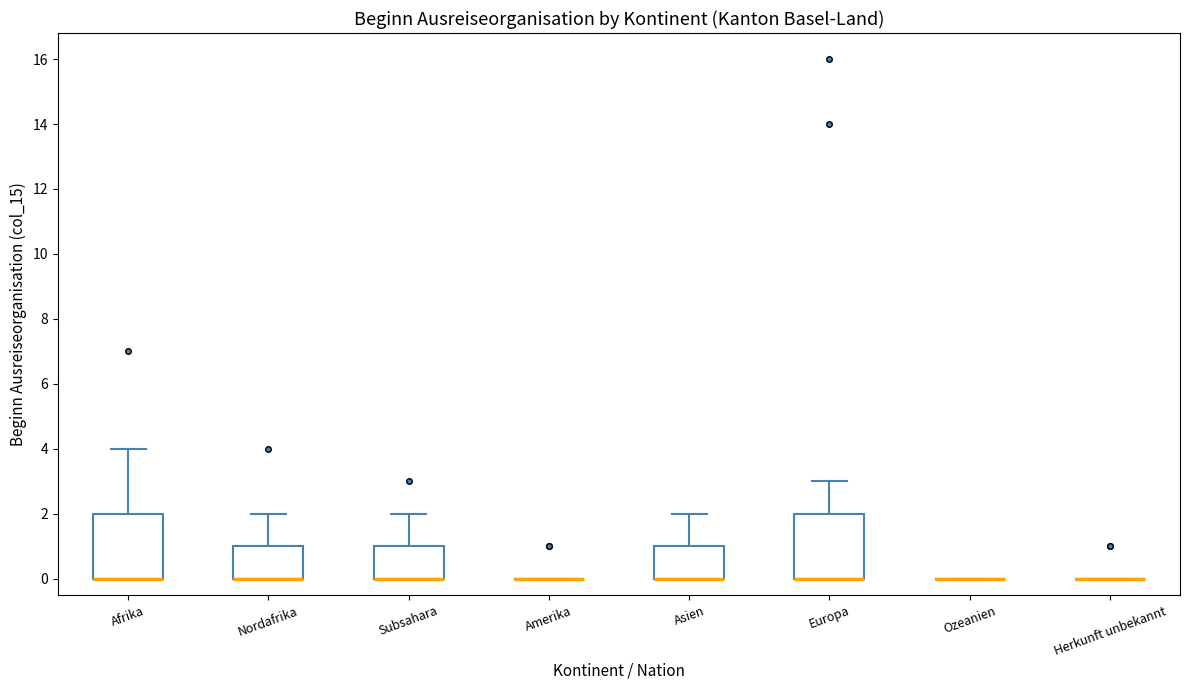

Reading left to right, read every box against the y-axis: the position of its median line, the range the box covers, and the ends of its whiskers. The values are not printed on the chart, so give them approximately, as read against the axis.

Afrika: median 0 (drawn on the box's lower edge), box 0 to 2, whiskers 0 to 4
Nordafrika: median 0 (drawn on the box's lower edge), box 0 to 1, whiskers 0 to 2
Subsahara: median 0 (drawn on the box's lower edge), box 0 to 1, whiskers 0 to 2
Amerika: box collapsed to a line at 0, whiskers 0 to 0
Asien: median 0 (drawn on the box's lower edge), box 0 to 1, whiskers 0 to 2
Europa: median 0 (drawn on the box's lower edge), box 0 to 2, whiskers 0 to 3
Ozeanien: box collapsed to a line at 0, whiskers 0 to 0
Herkunft unbekannt: box collapsed to a line at 0, whiskers 0 to 0